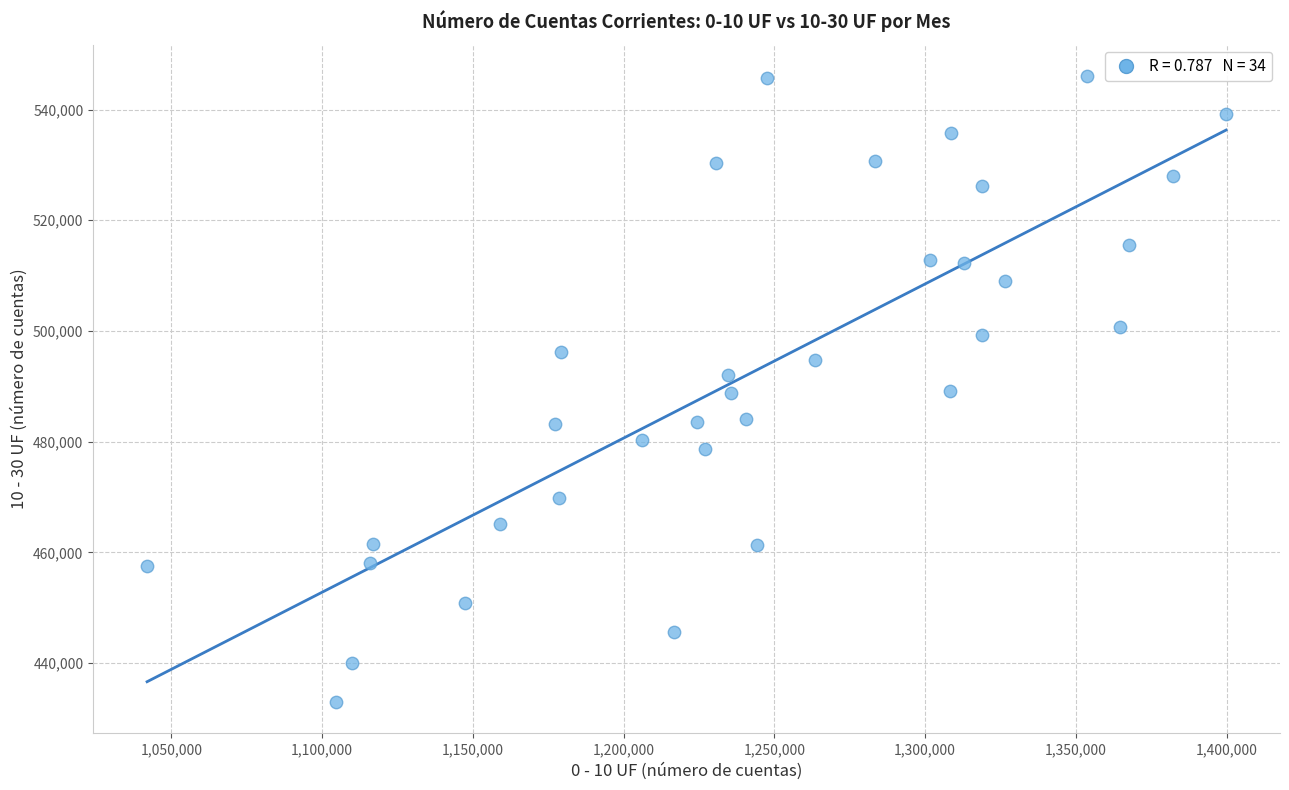

What is the range of Y values (max minus min)?

113092